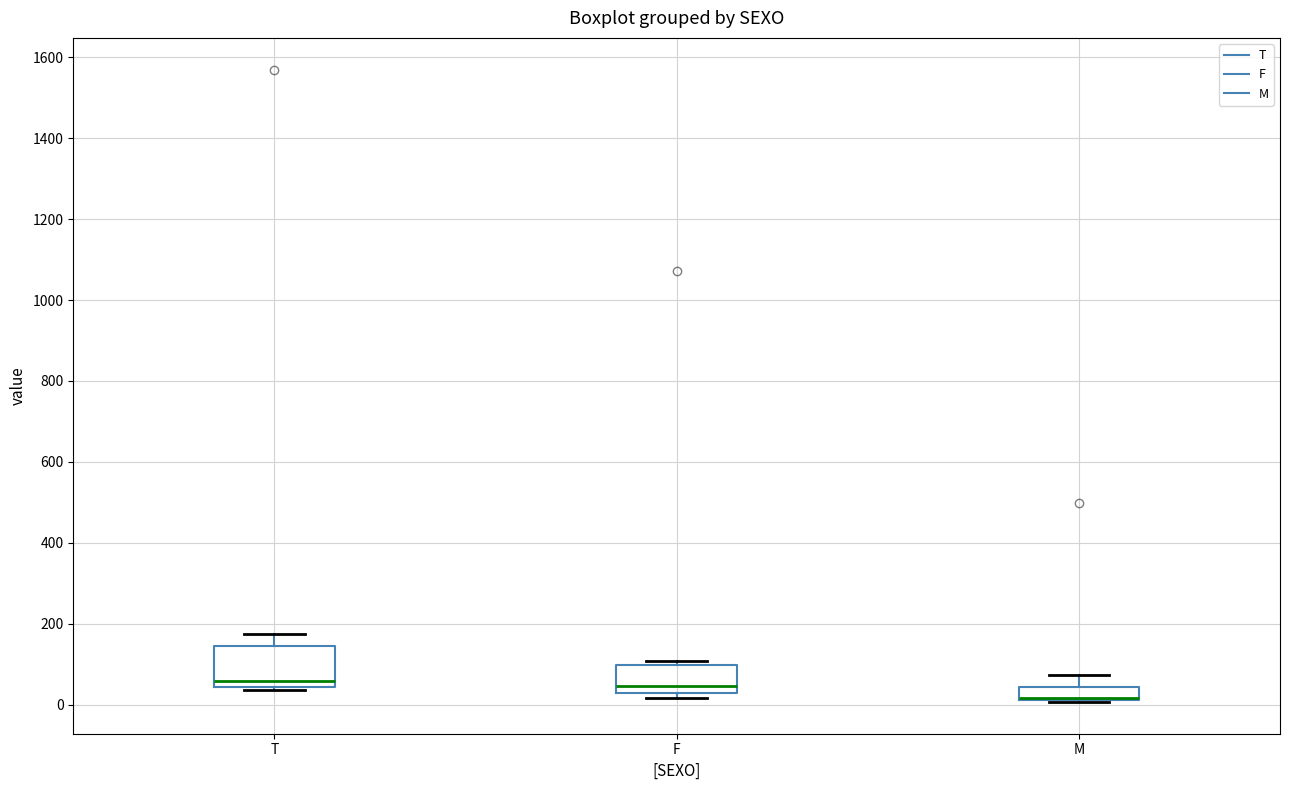

Reading left to right, transcribe this box plot: for each box, give where its median line is, the range the box spans, and where its two whiskers end, as read against the y-axis. The values are not printed on the chart, so give them approximately, as read against the axis.

T: median 60, box 40 to 140, whiskers 40 (just below the box's lower edge) to 180
F: median 40, box 20 to 100, whiskers 20 (just below the box's lower edge) to 100 (just above the box's upper edge)
M: median 20 (drawn on the box's lower edge), box 20 to 40, whiskers 0 to 80